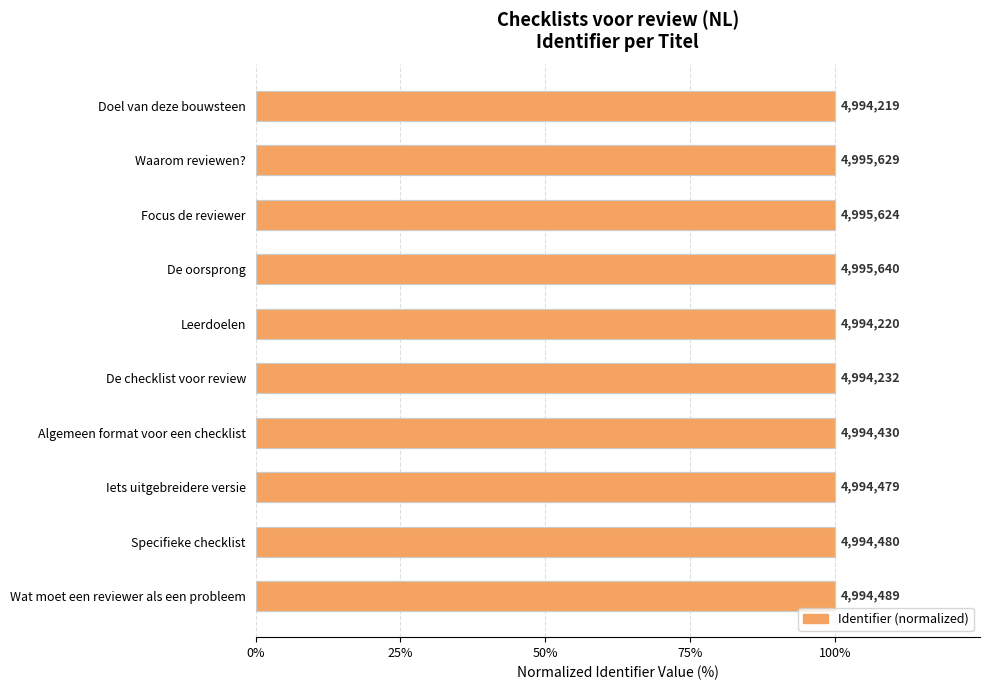

Reading right to left, what are all the values shown in this chart?

100.0	100.0	100.0	100.0	100.0	100.0	100.0	100.0	100.0	100.0